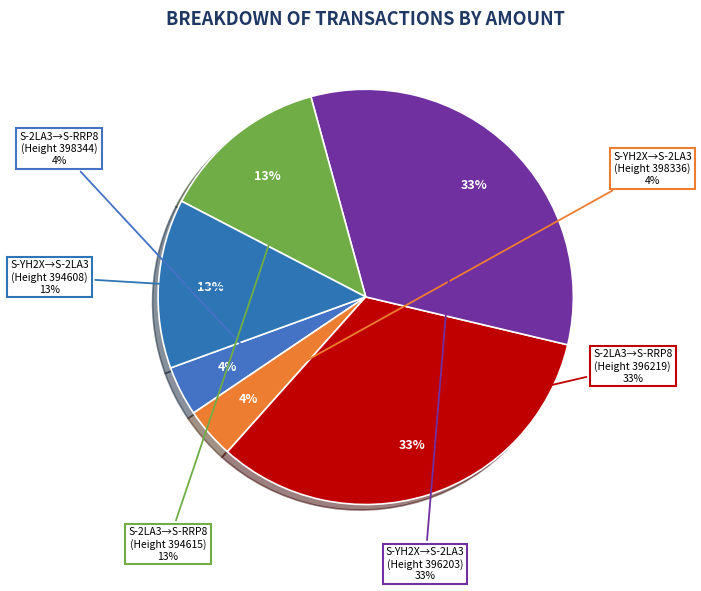

What is the total percentage of S-YH2X to S-2LA3 (398336) and S-YH2X to S-2LA3 (396203)?

36.9%